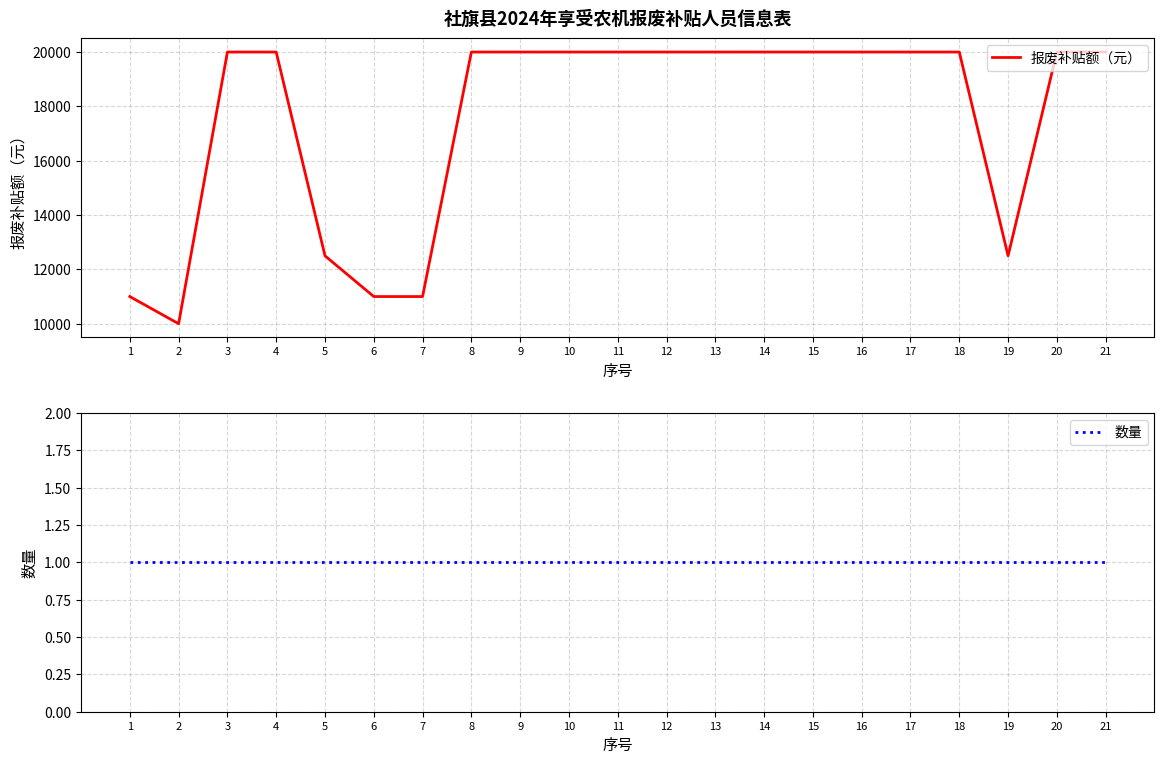

Between 5 and 9, which series saw the biggest shift?

报废补贴额（元）